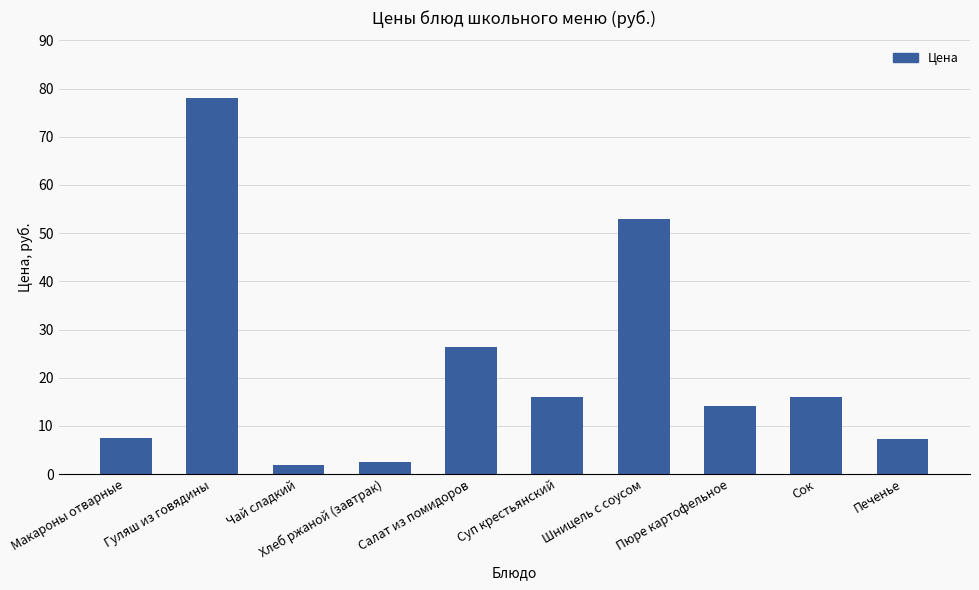

What is the approximate value at Гуляш из говядины?

78.1